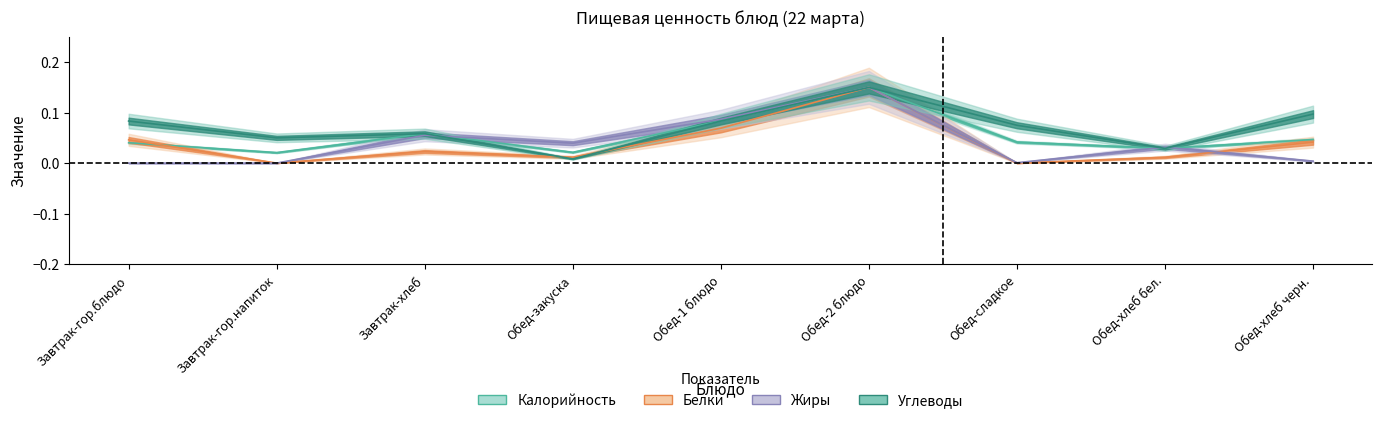

What is the average value of the Углеводы series?

0.1